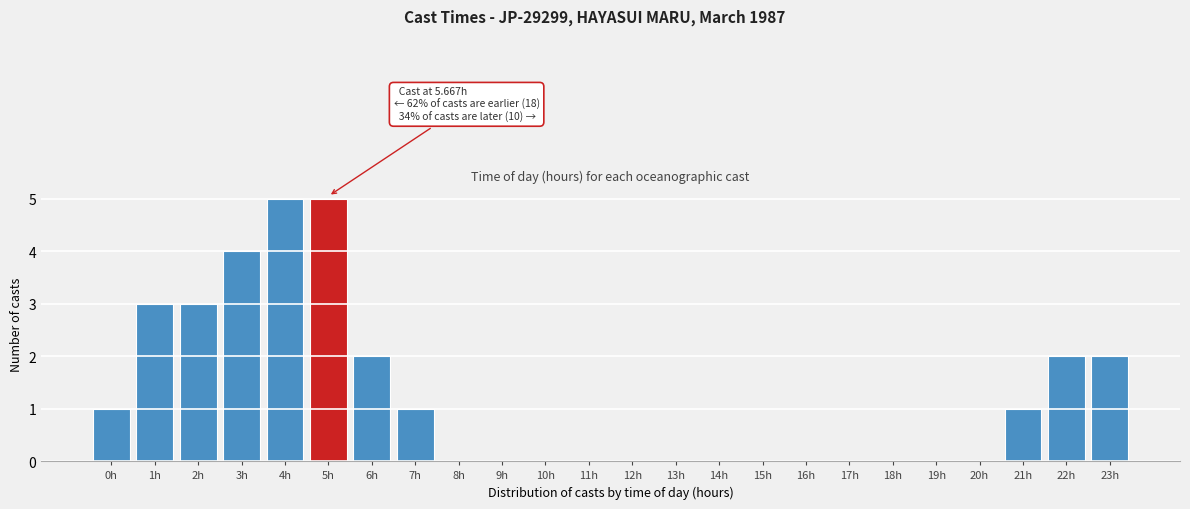

Reading right to left, list all the values displayed in this chart.

23h=2	22h=2	21h=1	20h=0	19h=0	18h=0	17h=0	16h=0	15h=0	14h=0	13h=0	12h=0	11h=0	10h=0	9h=0	8h=0	7h=1	6h=2	5h=5	4h=5	3h=4	2h=3	1h=3	0h=1